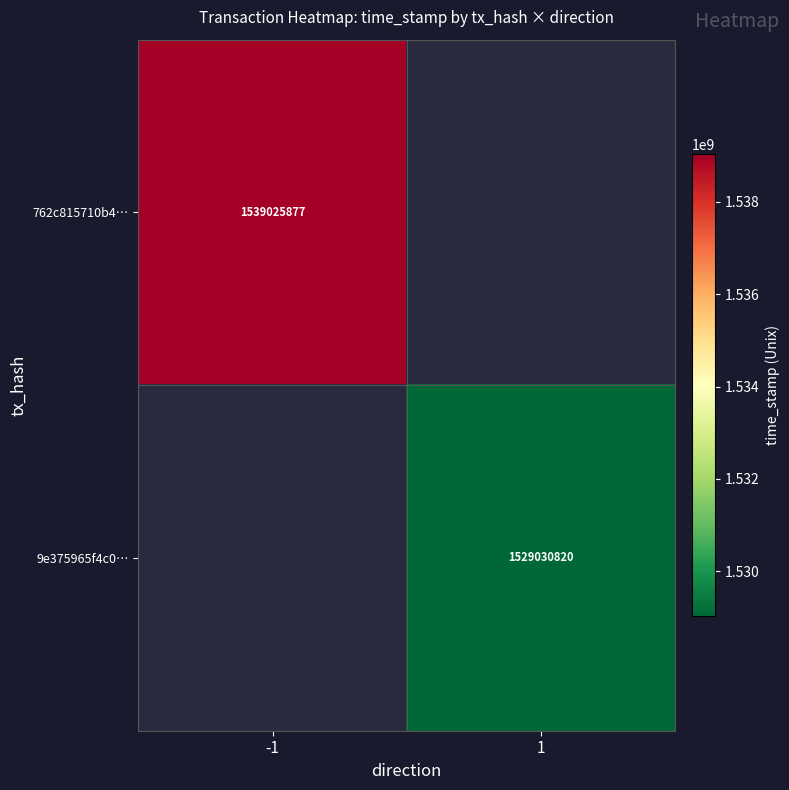

The 762c815710b4… series shows 2569659667 at -1. True or false?

False